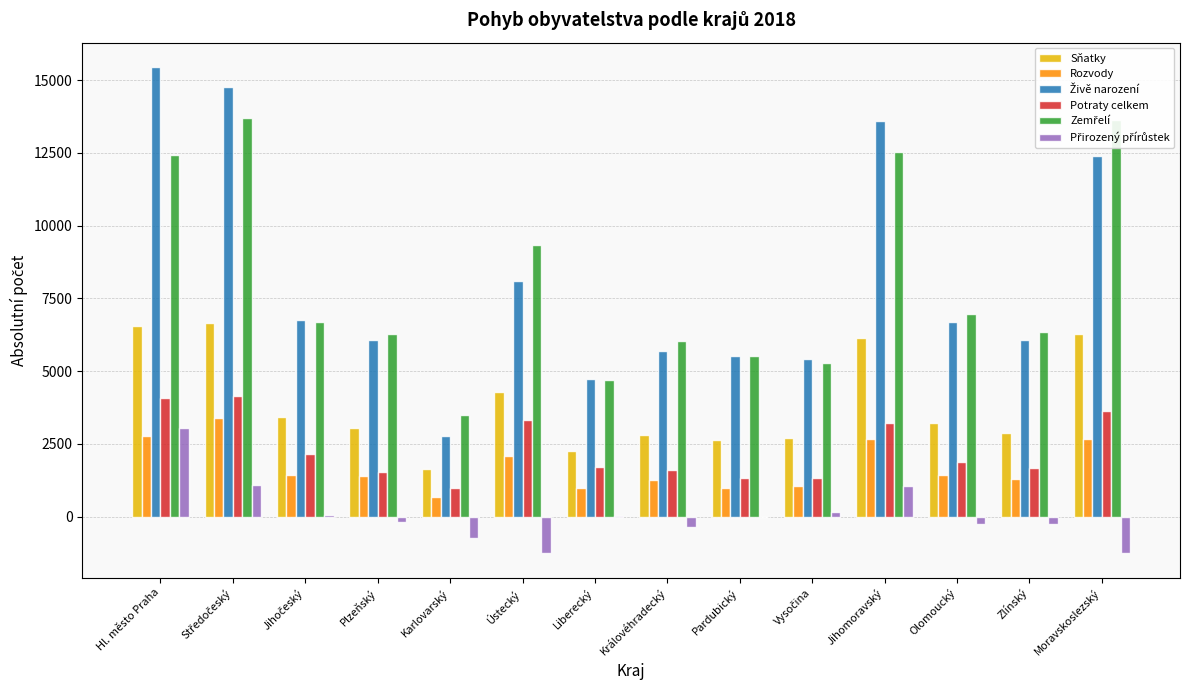

At which label does Rozvody first exceed 1414?

Hl. město Praha